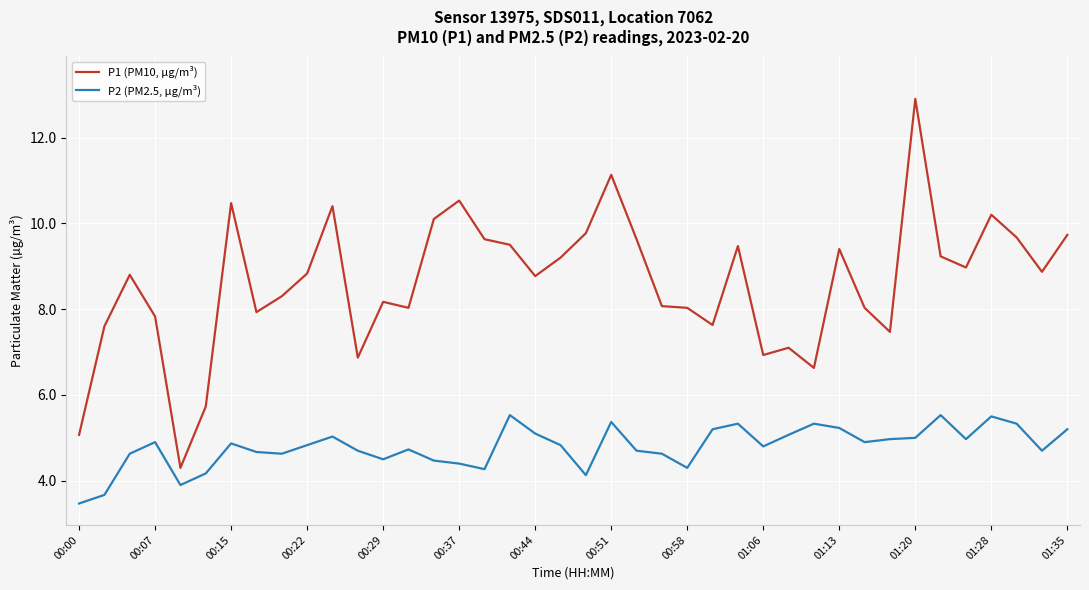

What is the lowest value of the P2 (PM2.5, µg/m³) series?

3.5